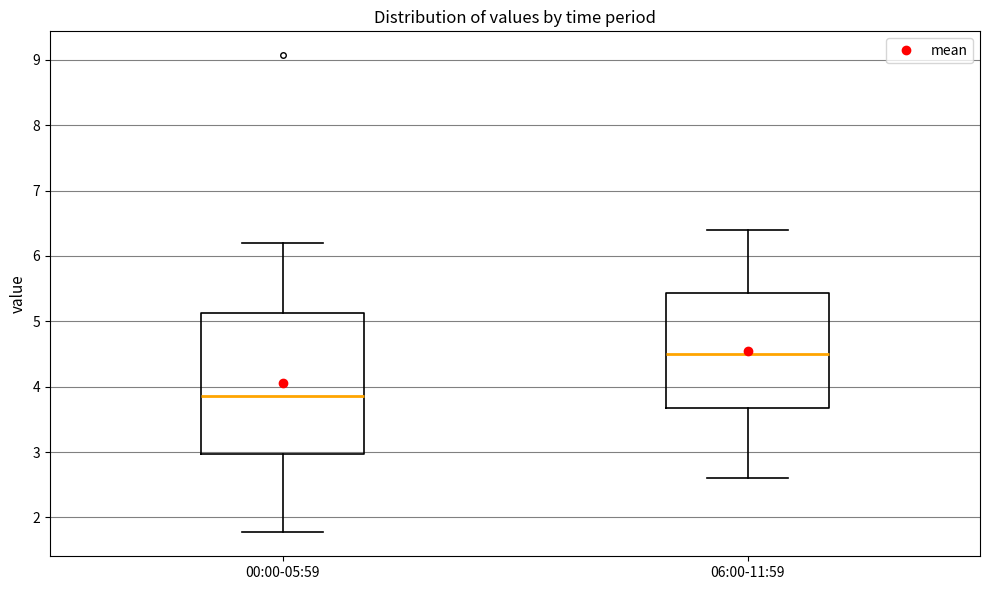

Which box's median line is the lowest?

00:00-05:59